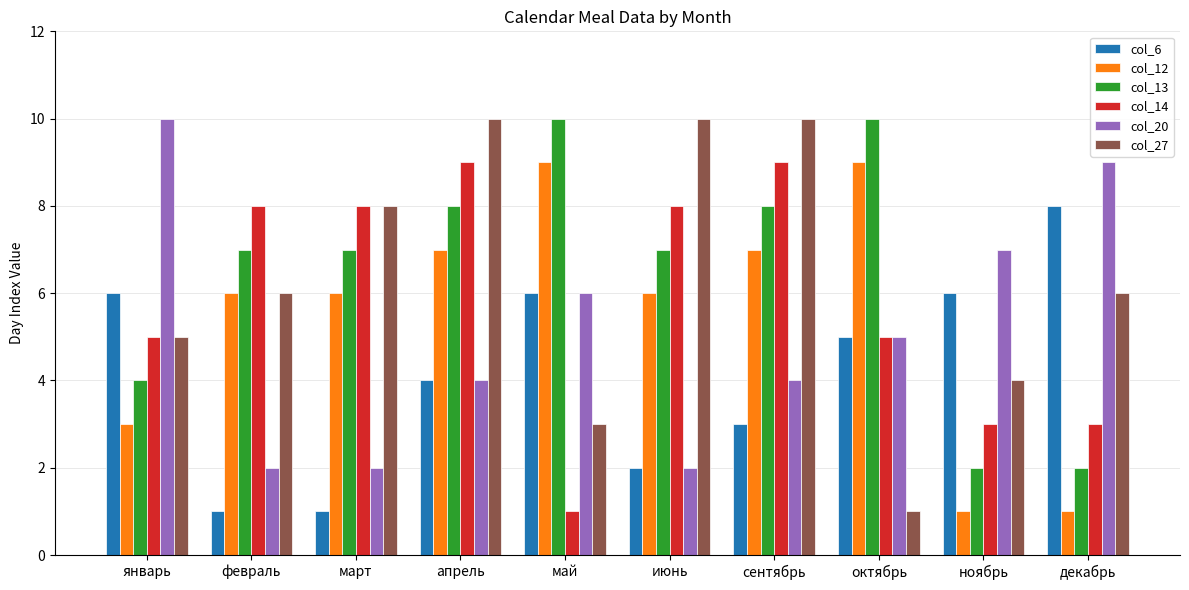

Which series changed the most between июнь and сентябрь?

col_20